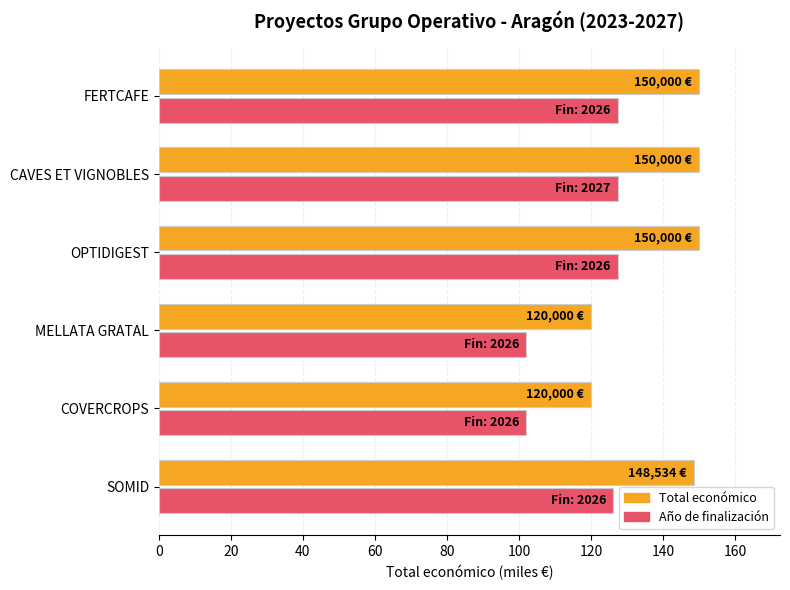

What is the difference between the highest and lowest values at COVERCROPS?

18.0